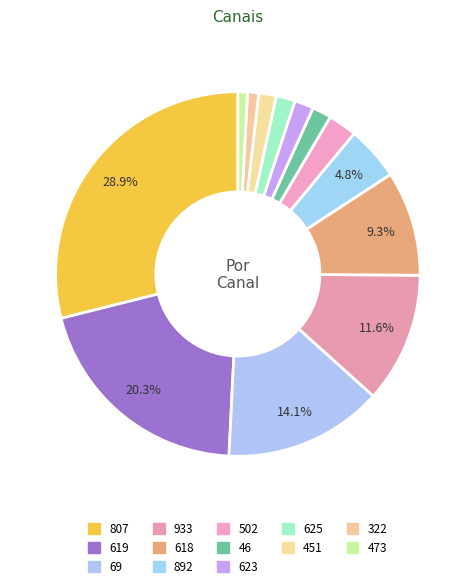

What is the largest slice in the pie chart?

807